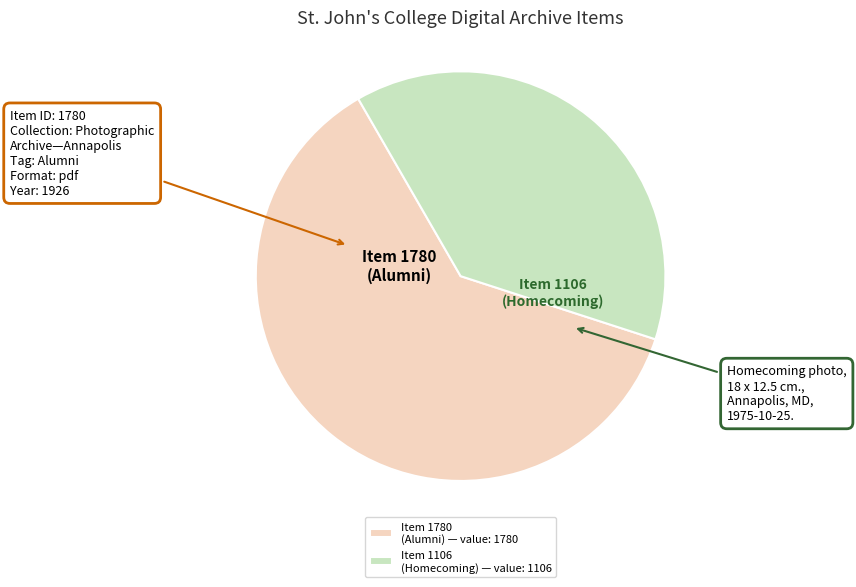

Do Item 1106 (Homecoming) and Item 1780 (Alumni) together represent more than half of the pie?

Yes